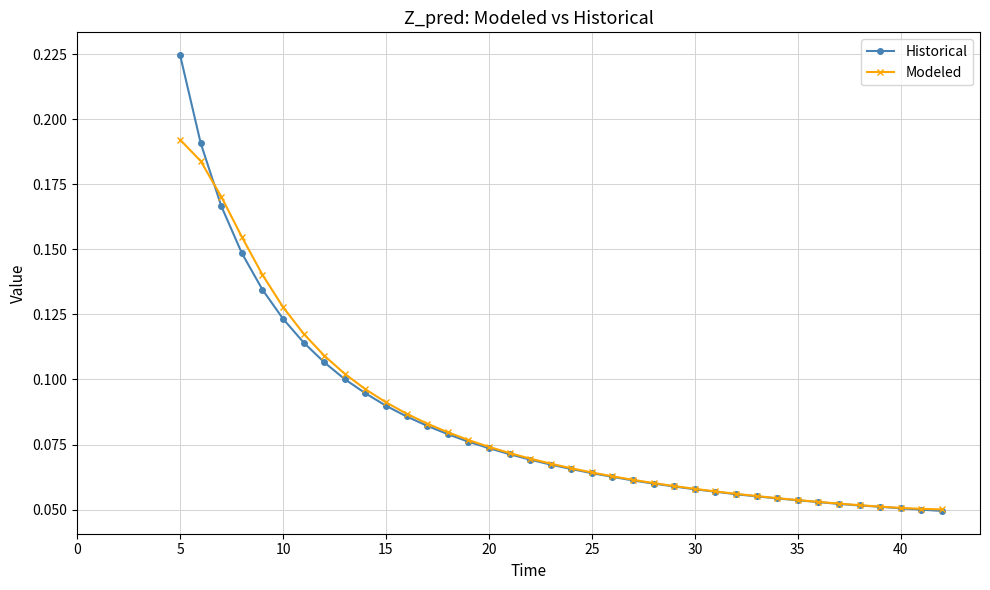

List the series in order of their peak value, highest first.

Historical, Modeled